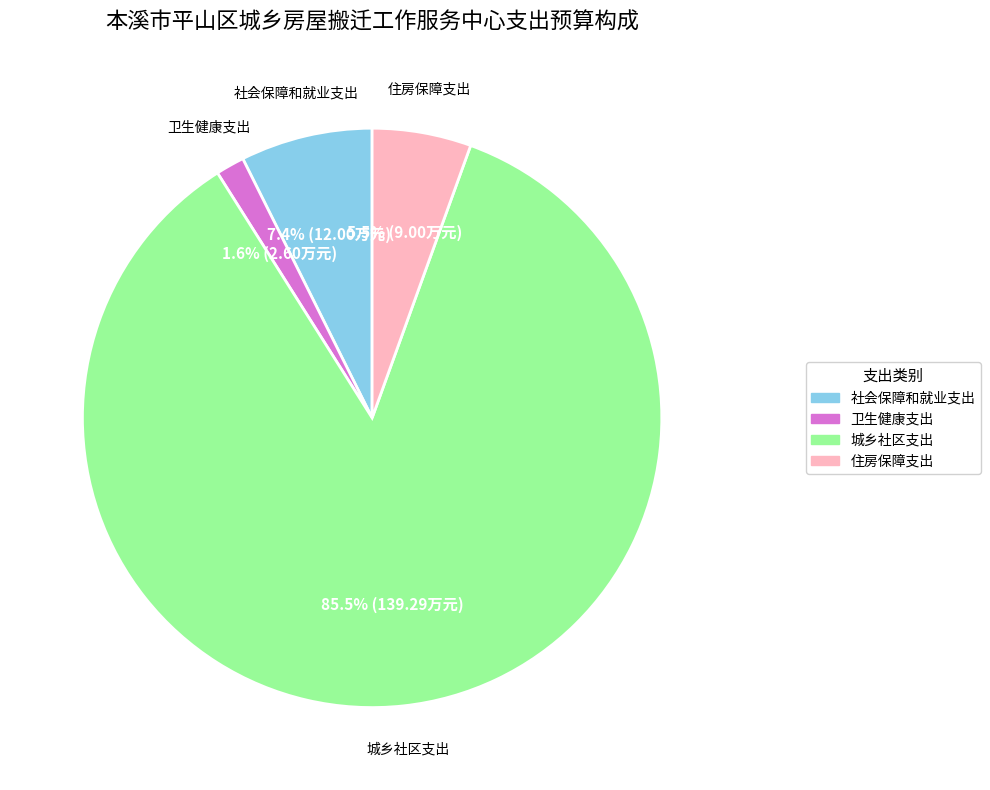

Which slice is the largest?

城乡社区支出